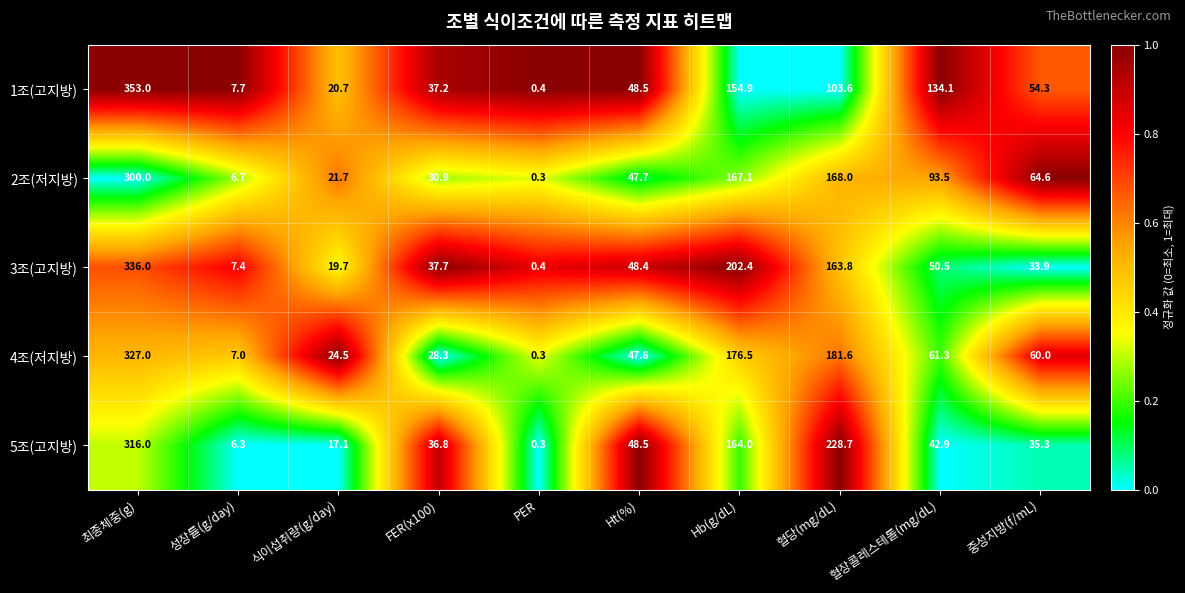

Rank the series by their maximum value, from lowest to highest.

2조(저지방), 5조(고지방), 4조(저지방), 3조(고지방), 1조(고지방)